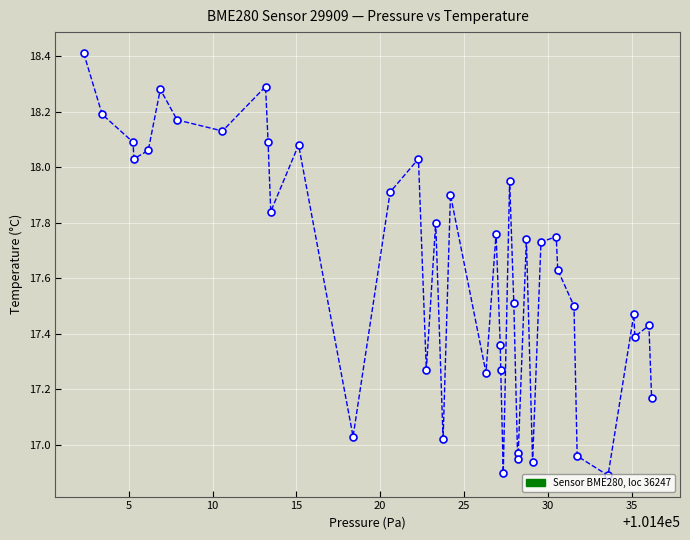

How many interior local valleys (lower than both neighbors) does the data have?

12